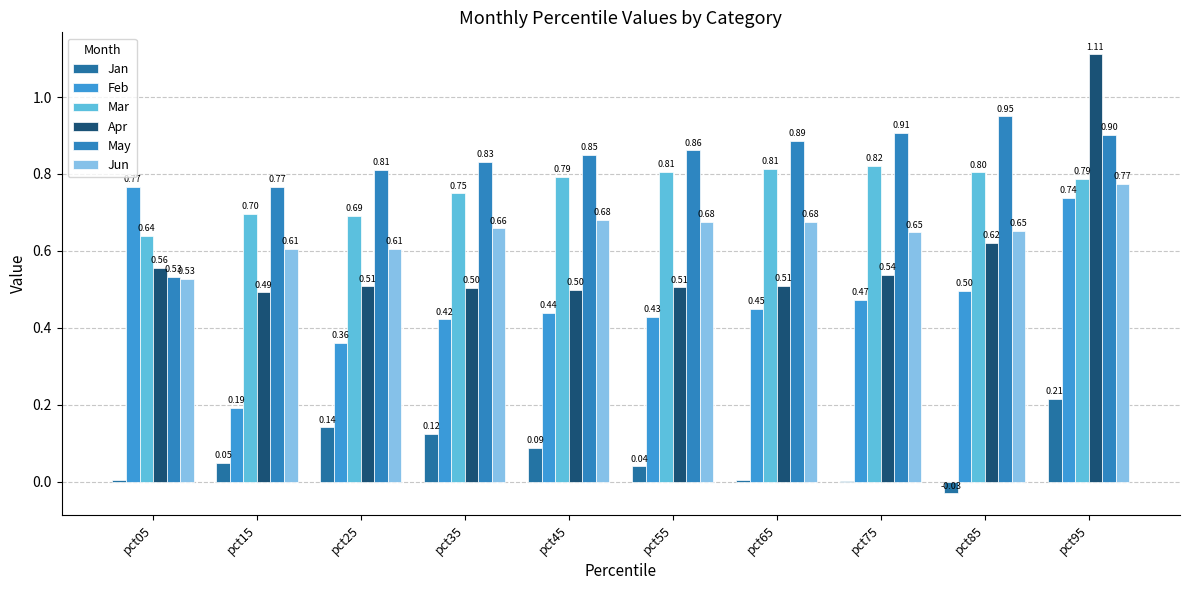

Which series has the largest range (max minus min)?

Apr